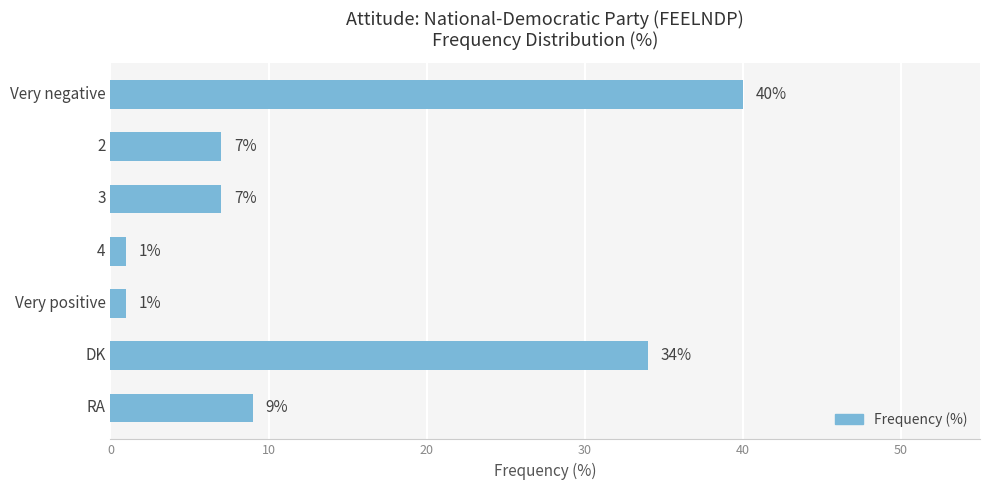

What position from the top is 4?

4